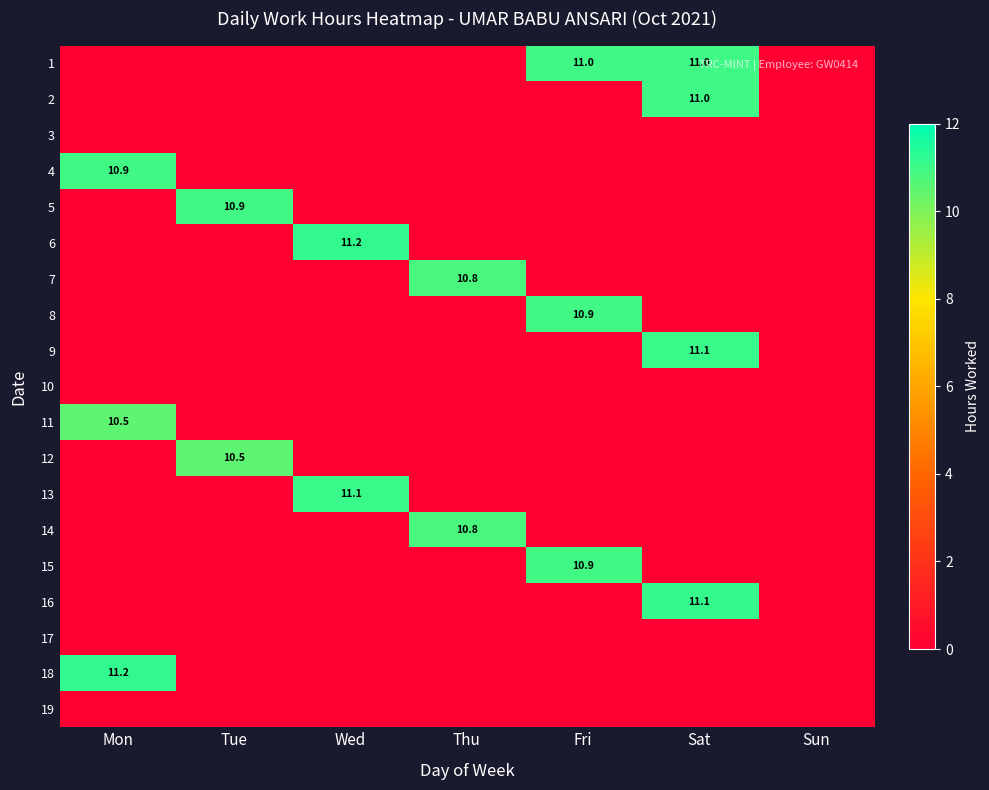

The 4 series shows 10.9 at Mon. True or false?

True